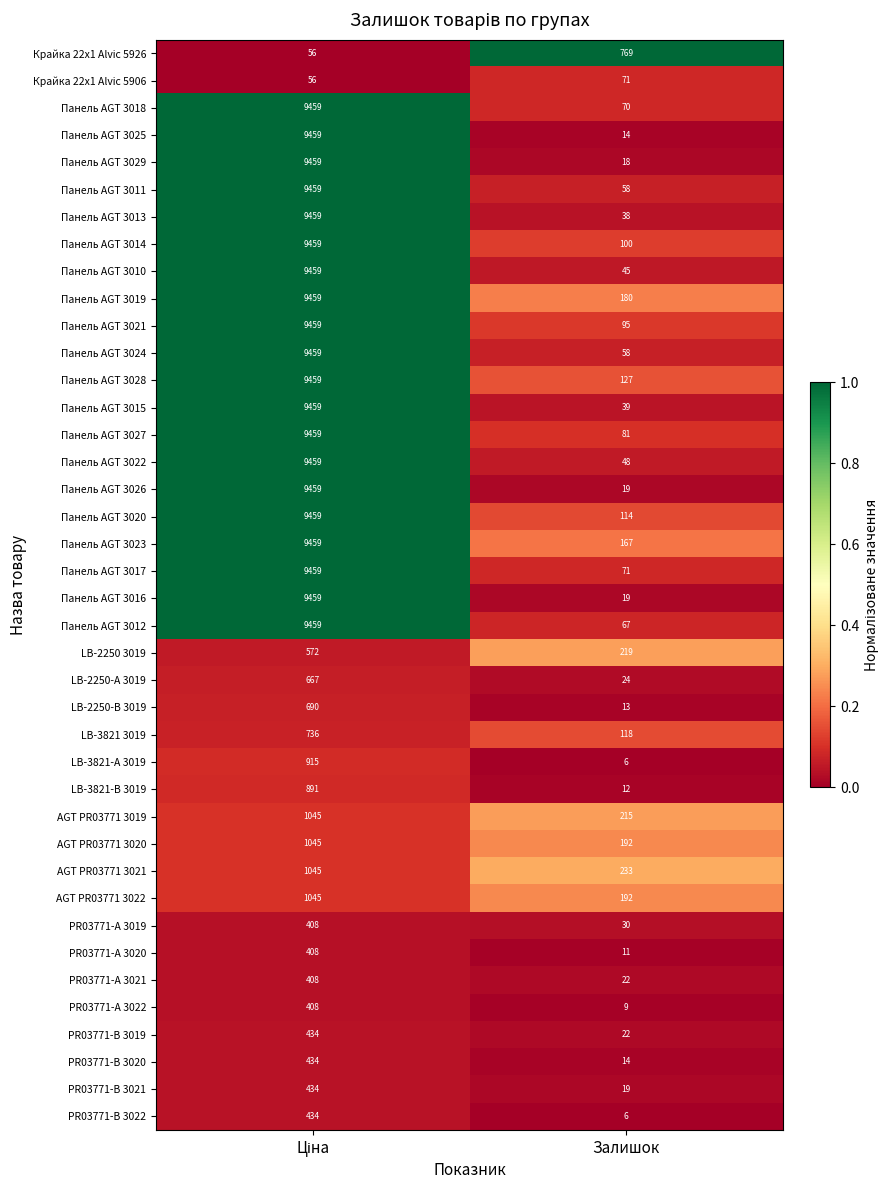

The PR03771-B 3021 series shows 19 at Залишок. True or false?

True